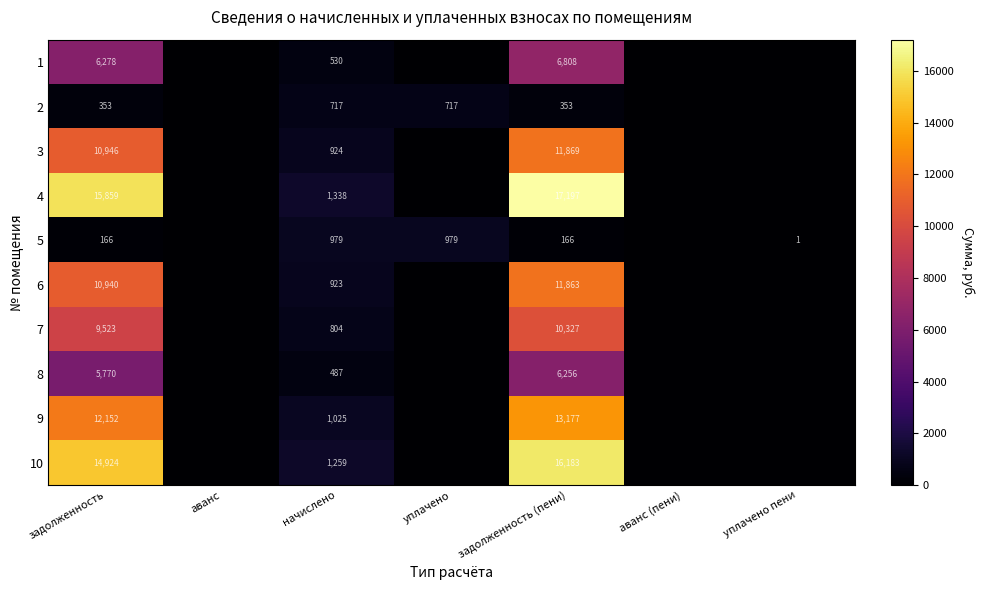

What is the difference between the highest and lowest values at задолженность (пени)?

17031